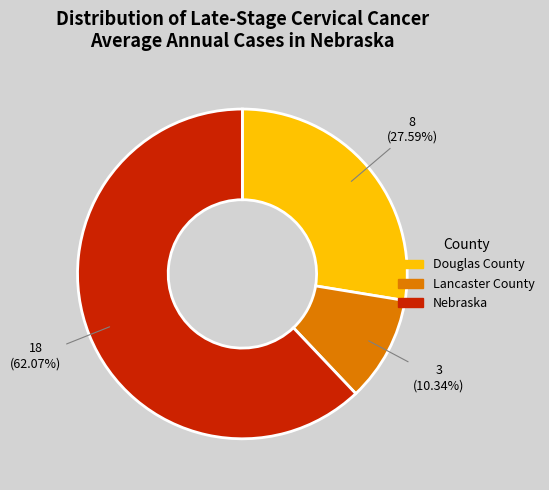

The Nebraska slice represents 62% of the pie. True or false?

True